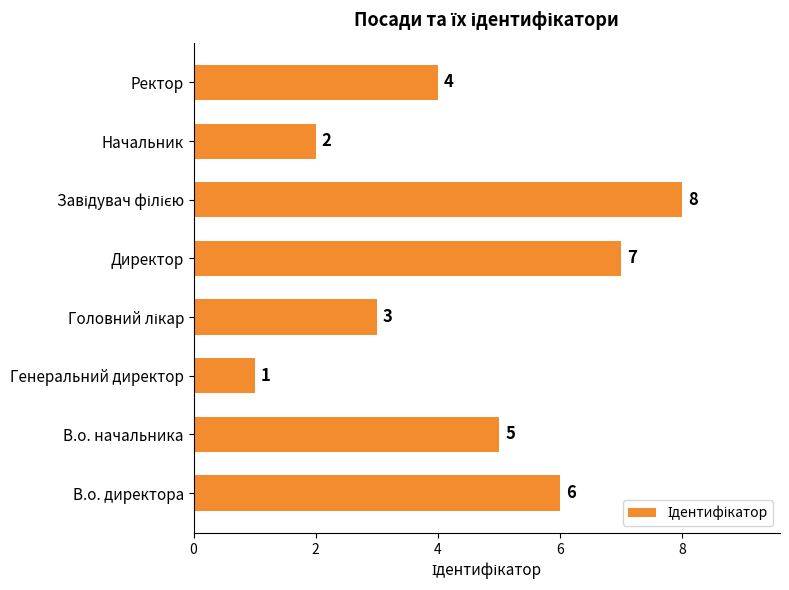

What is the sum of the values at Директор and Ректор?

11